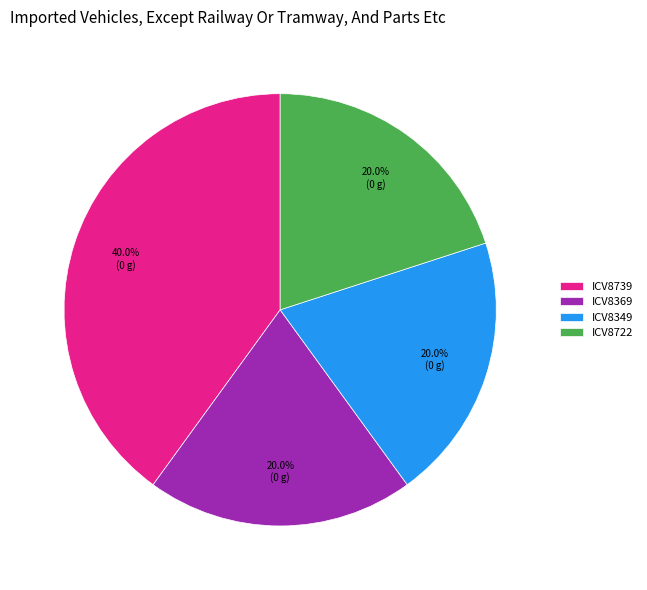

To the nearest percent, what portion does ICV8739 represent?

40%